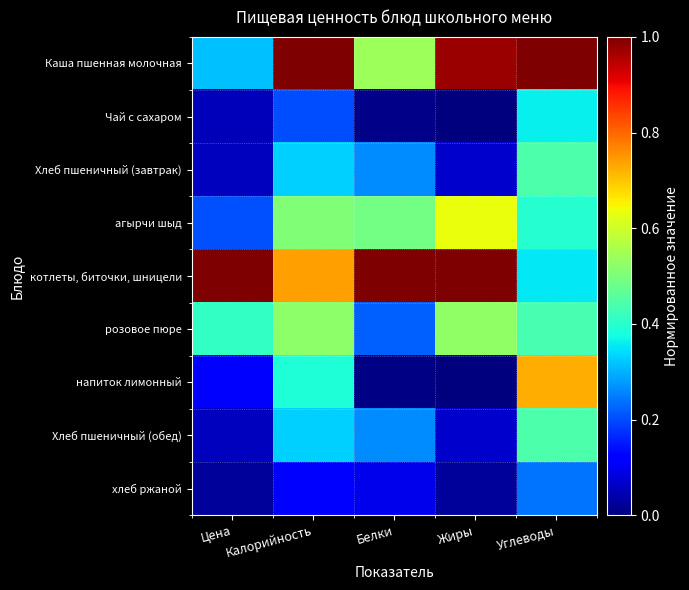

What is the spread (max minus min) of values at Углеводы?

0.8